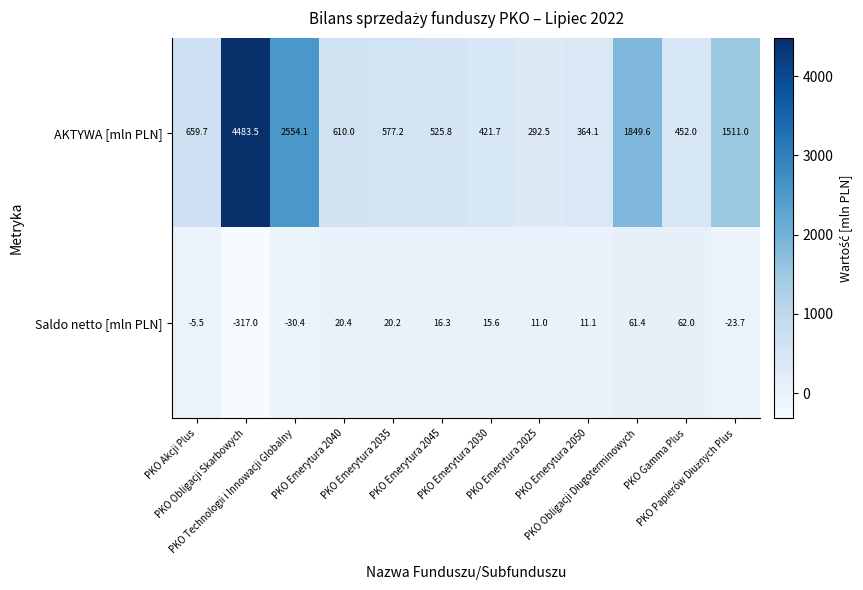

What is the minimum value shown in the chart?

-317.0